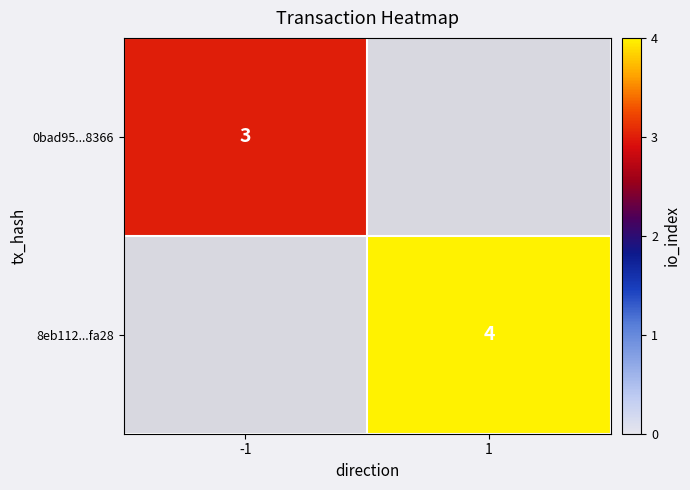

The value of 8eb112...fa28 at 1 is 4. True or false?

True